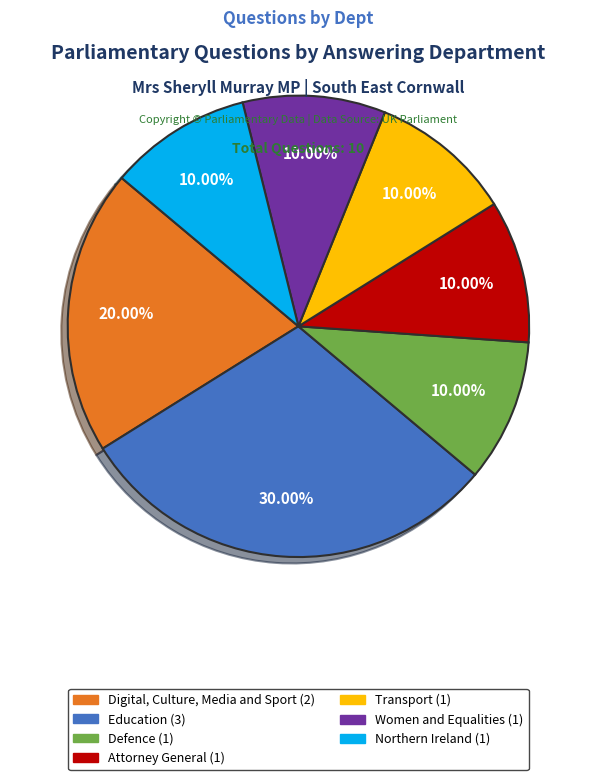

The Education slice represents 30% of the pie. True or false?

True